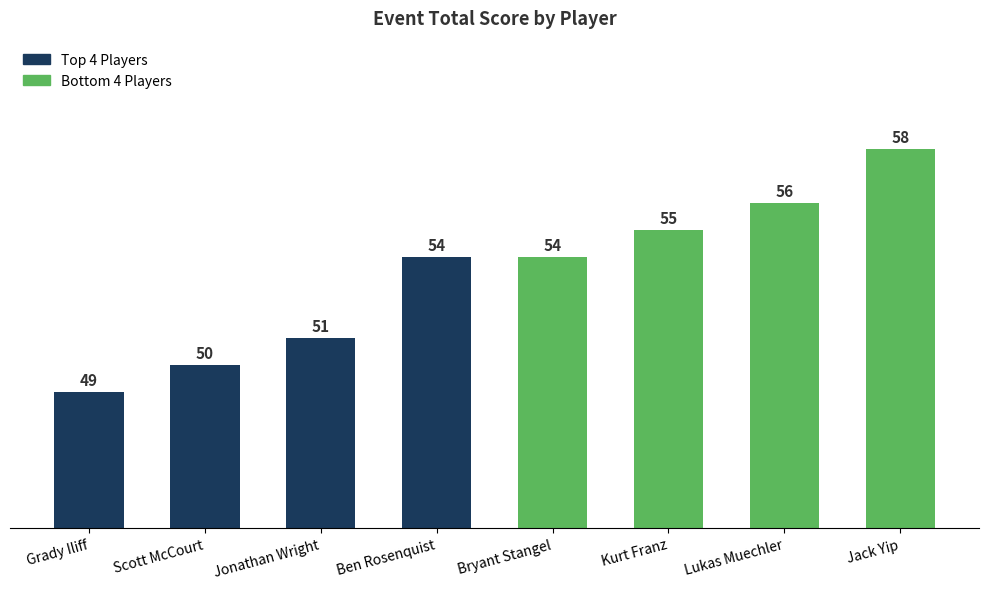

Between Bryant Stangel and Jonathan Wright, which is larger?

Bryant Stangel